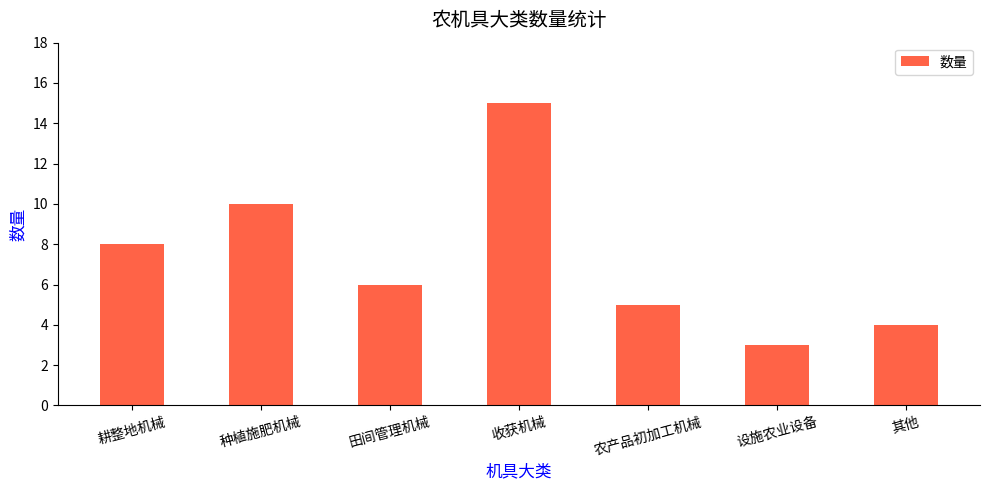

What is the greatest value displayed?

15